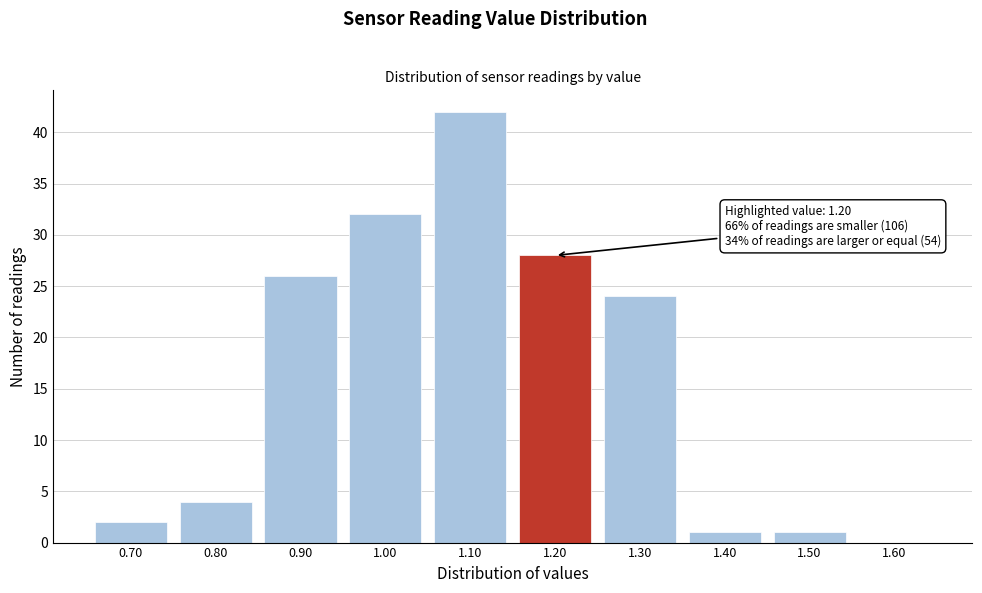

Reading left to right, extract all data points from this chart.

0.70=2	0.80=4	0.90=26	1.00=32	1.10=42	1.20=28	1.30=24	1.40=1	1.50=1	1.60=0